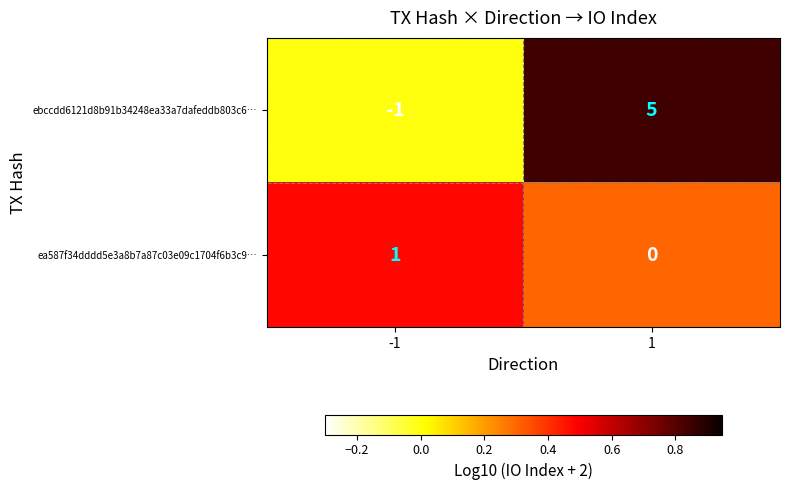

The value of ebccdd6121d8b91b34248ea33a7dafeddb803c6… at 1 is 1. True or false?

False